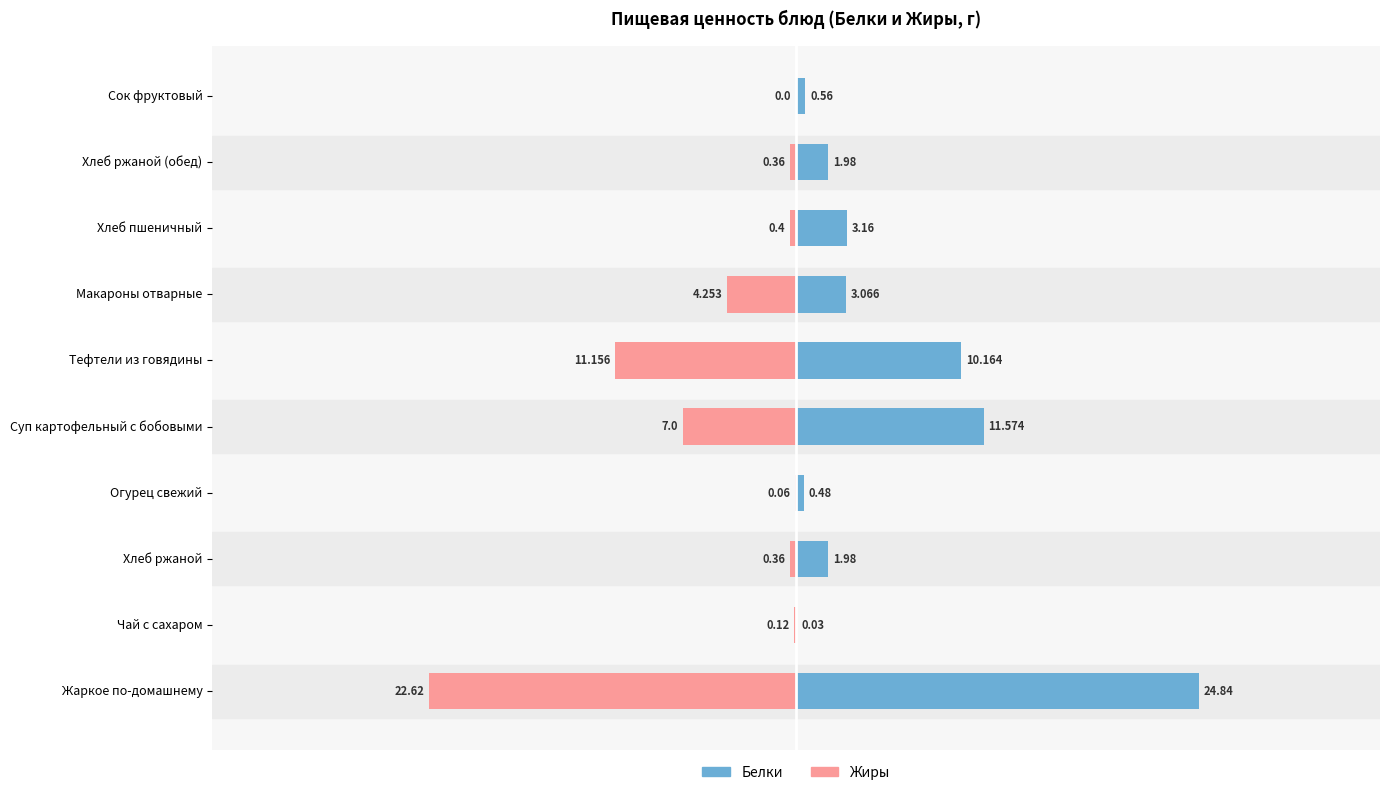

Is it true that Жиры equals -0.1 at Хлеб ржаной?

False